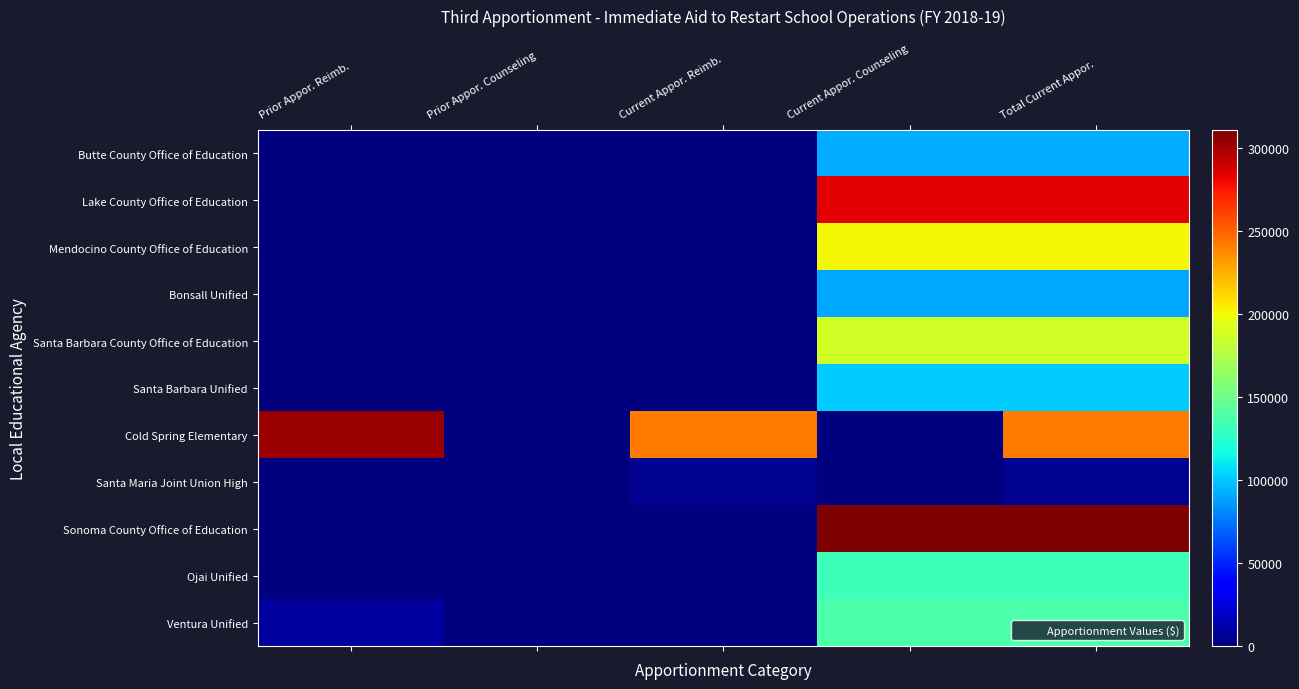

Between Prior Appor. Reimb. and Total Current Appor., which series saw the biggest shift?

Sonoma County Office of Education